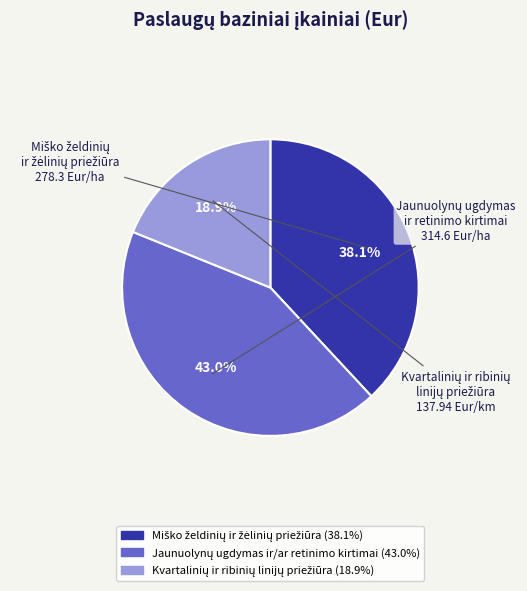

Does any single category account for the majority?

No